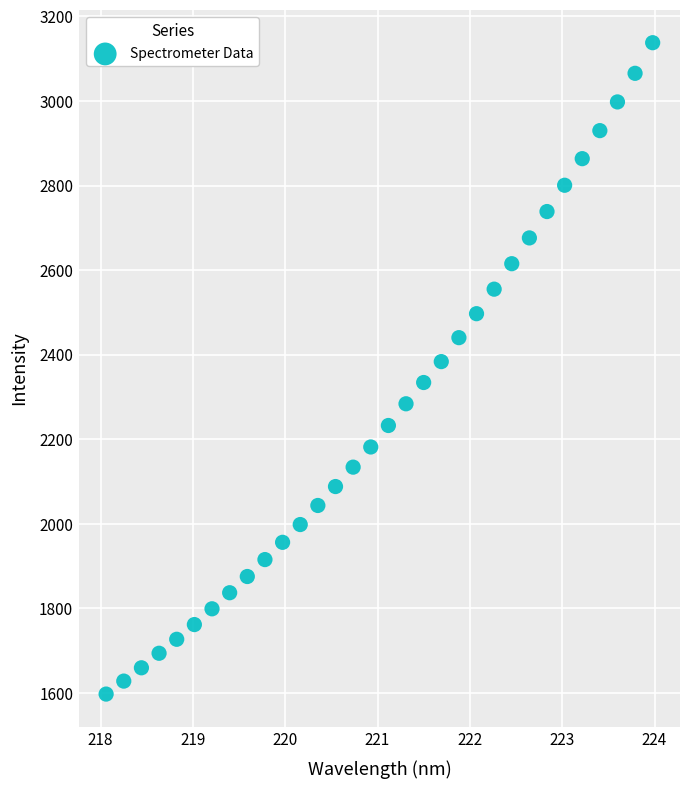

What is the range of X values (max minus min)?

5.9